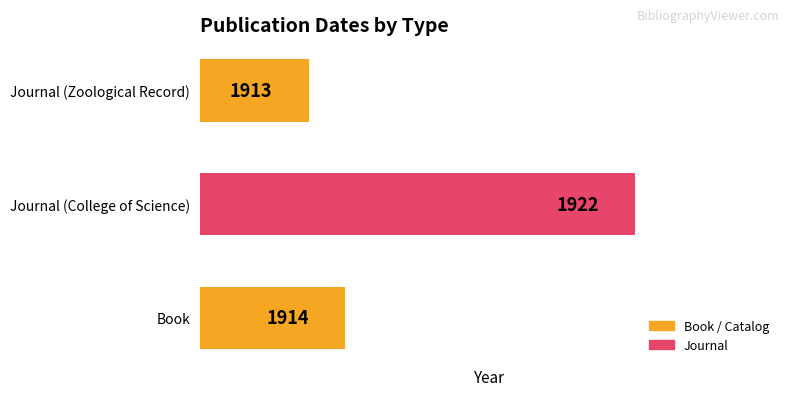

How many distinct data groups are displayed?

1